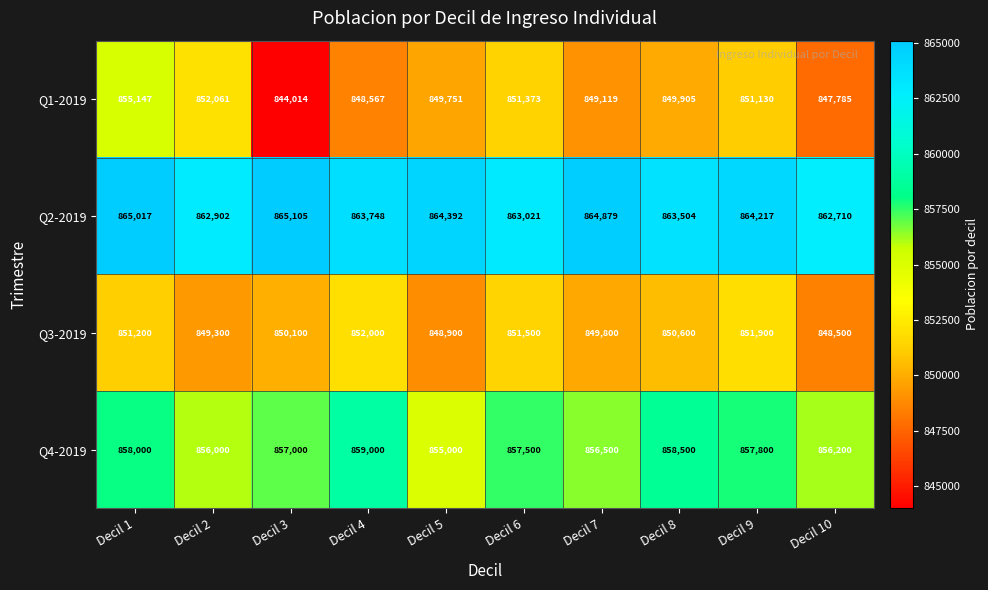

What is the difference between the Q3-2019 values at Decil 7 and Decil 9?

2100